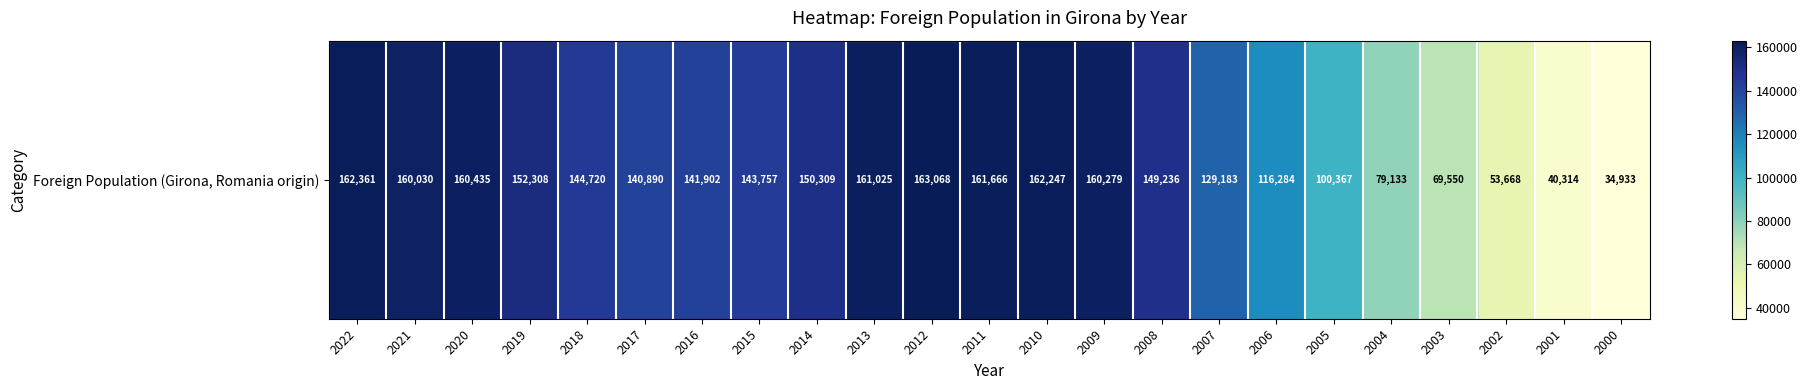

Rank the categories by value from lowest to highest.

2000, 2001, 2002, 2003, 2004, 2005, 2006, 2007, 2017, 2016, 2015, 2018, 2008, 2014, 2019, 2021, 2009, 2020, 2013, 2011, 2010, 2022, 2012